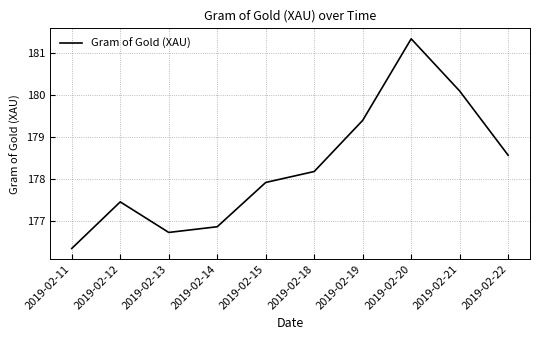

Is it true that the value at 2019-02-18 is 178.2?

True